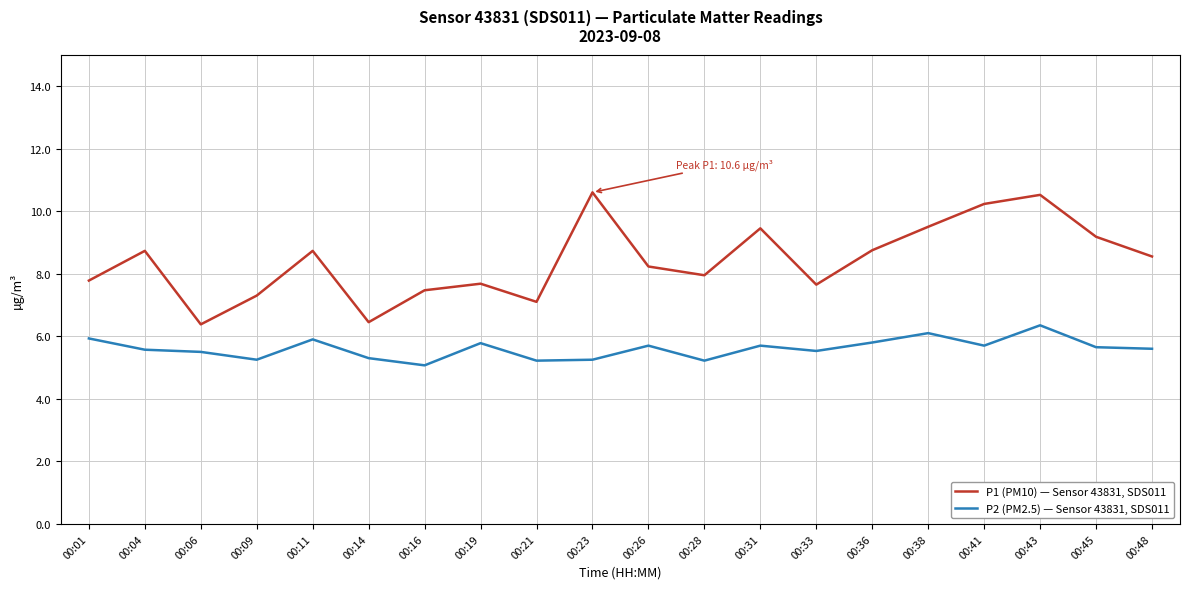

What is the smallest value displayed?

5.1